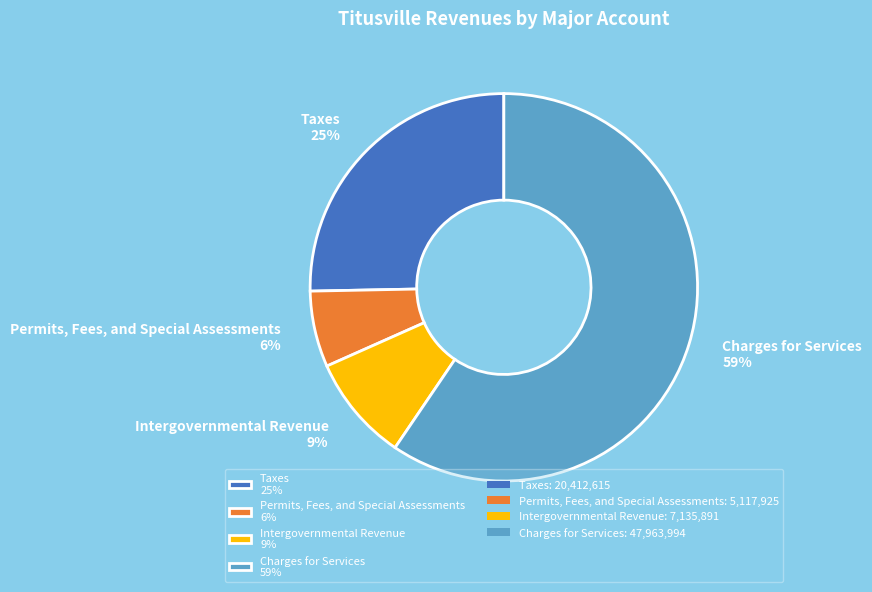

Do Charges for Services 59% and Intergovernmental Revenue 9% together represent more than half of the pie?

Yes